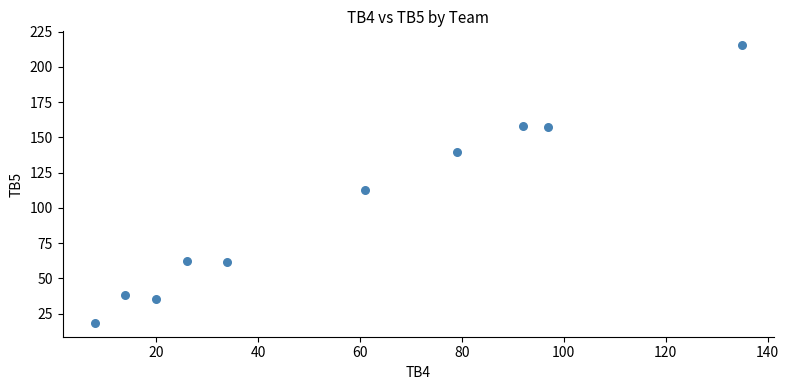

What Y value in the scatter plot is closest to 116?

113.0